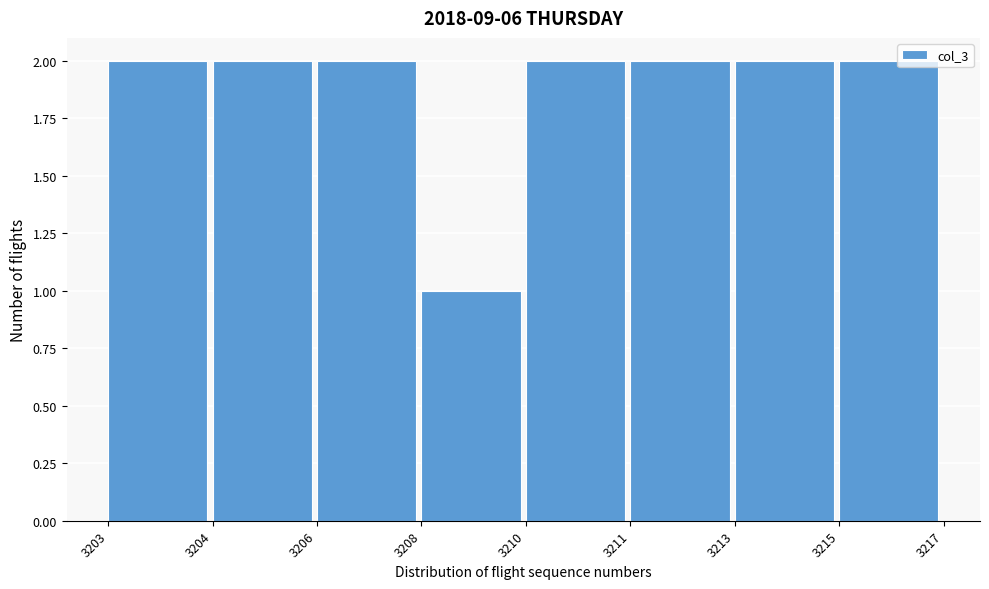

Reading left to right, what are all the values shown in this chart?

2	2	2	1	2	2	2	2